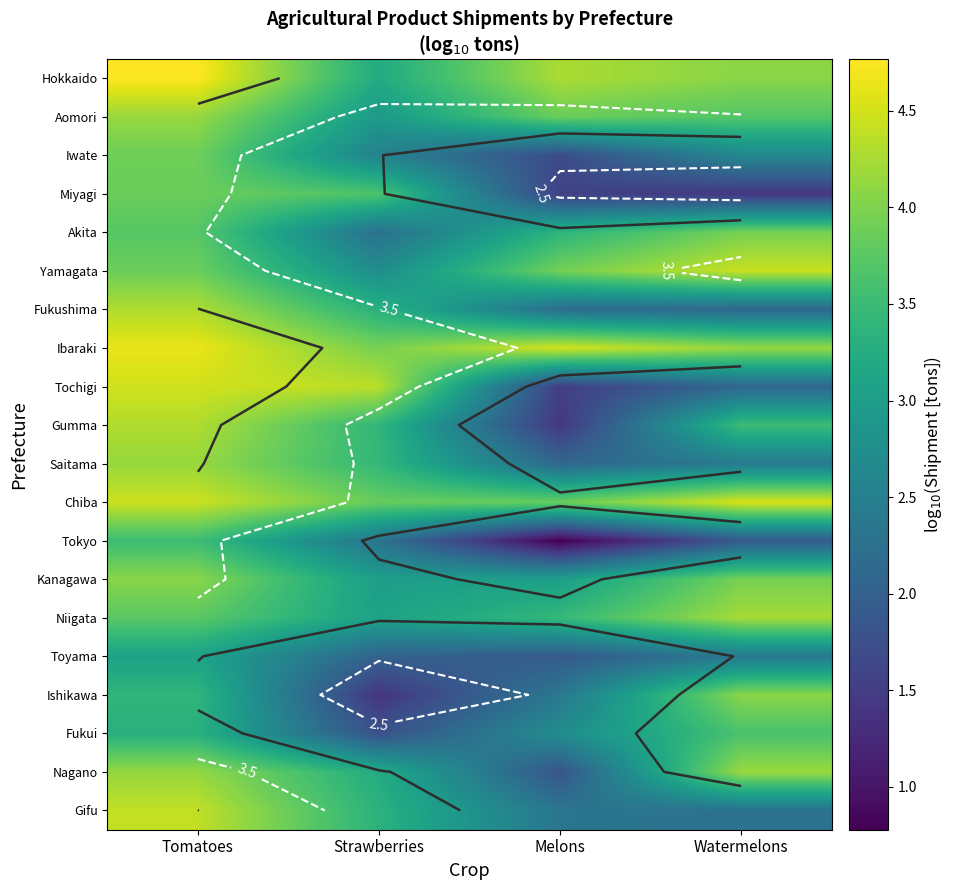

Rank the series by their maximum value, from lowest to highest.

Toyama, Tokyo, Fukui, Miyagi, Iwate, Akita, Kanagawa, Ishikawa, Aomori, Saitama, Nagano, Niigata, Fukushima, Gumma, Gifu, Yamagata, Tochigi, Chiba, Ibaraki, Hokkaido